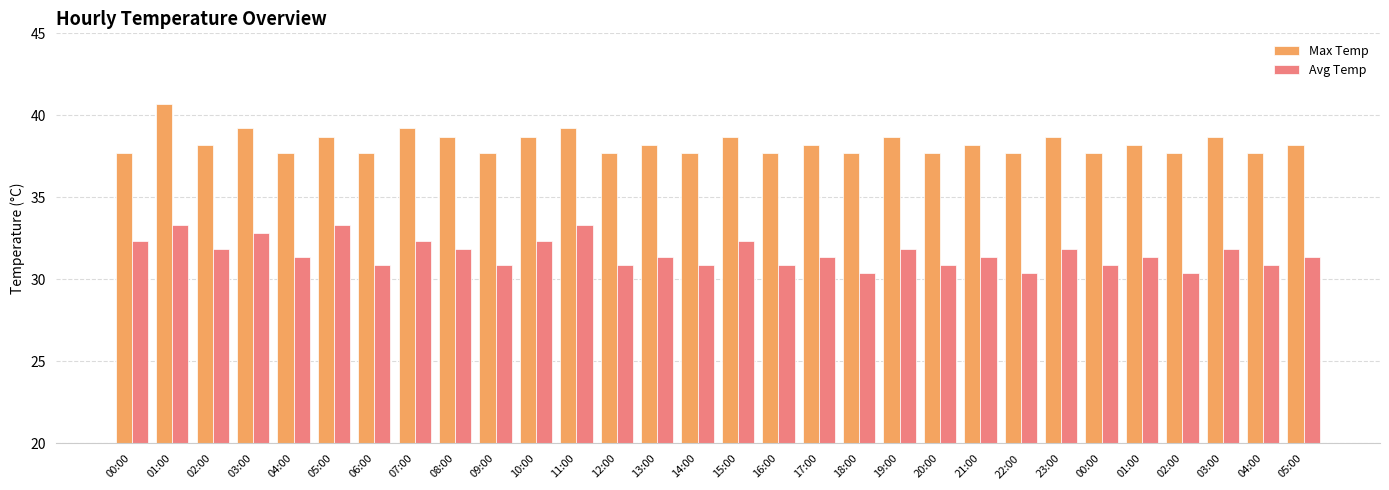

What is the smallest value displayed?

30.4